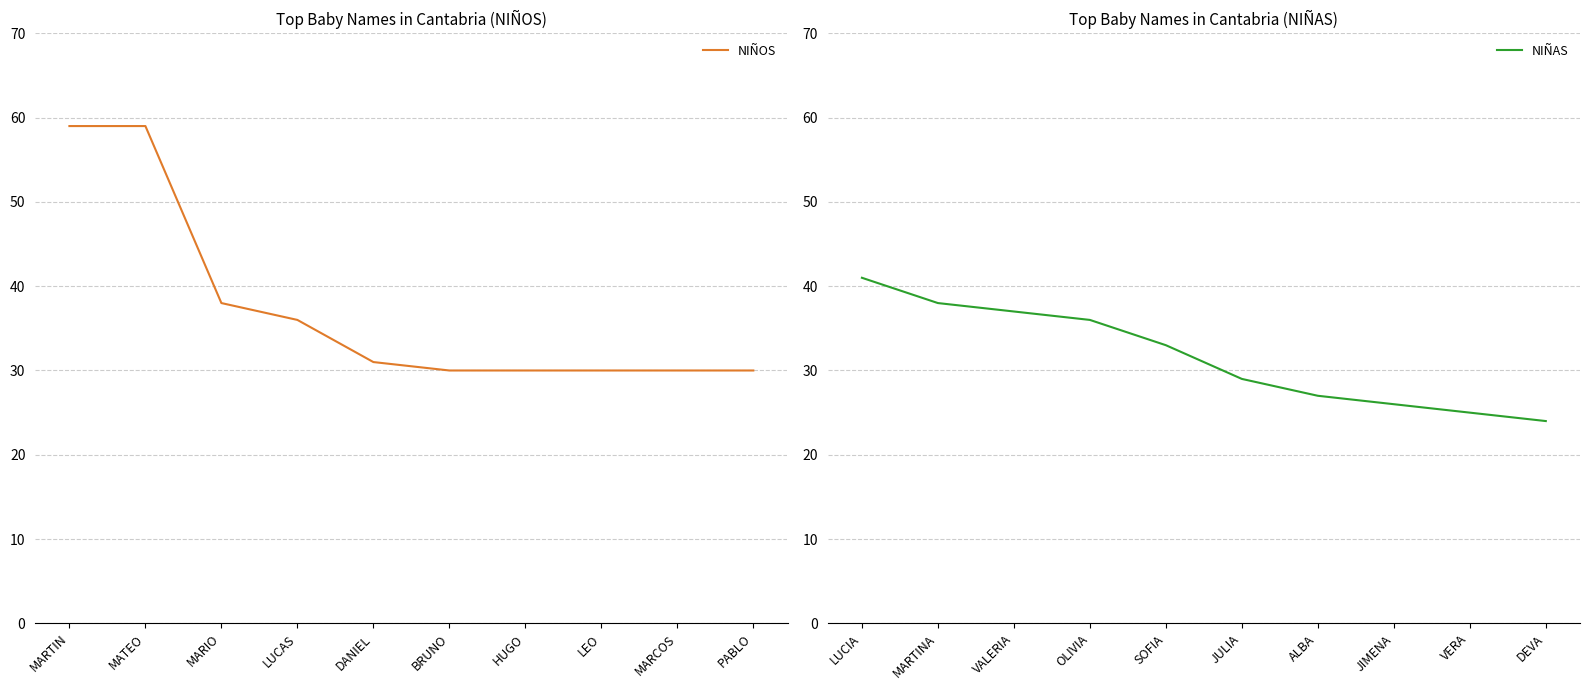

What is the difference between the NIÑOS values at LUCAS and MARIO?

2